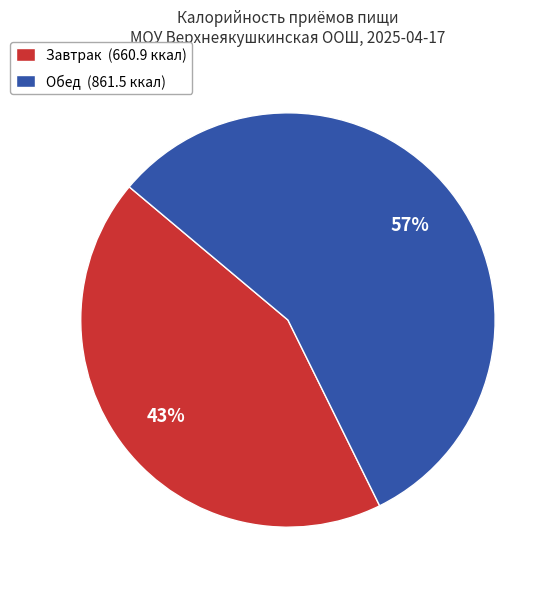

Which category has the smallest portion of the pie?

Завтрак